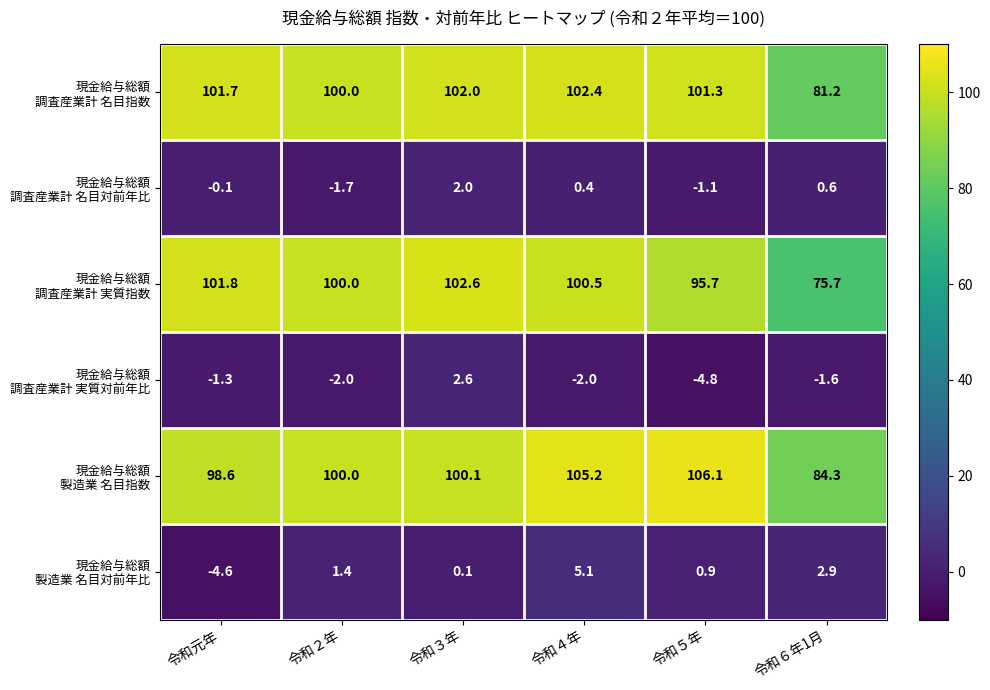

Which label corresponds to the largest value in the chart?

令和５年